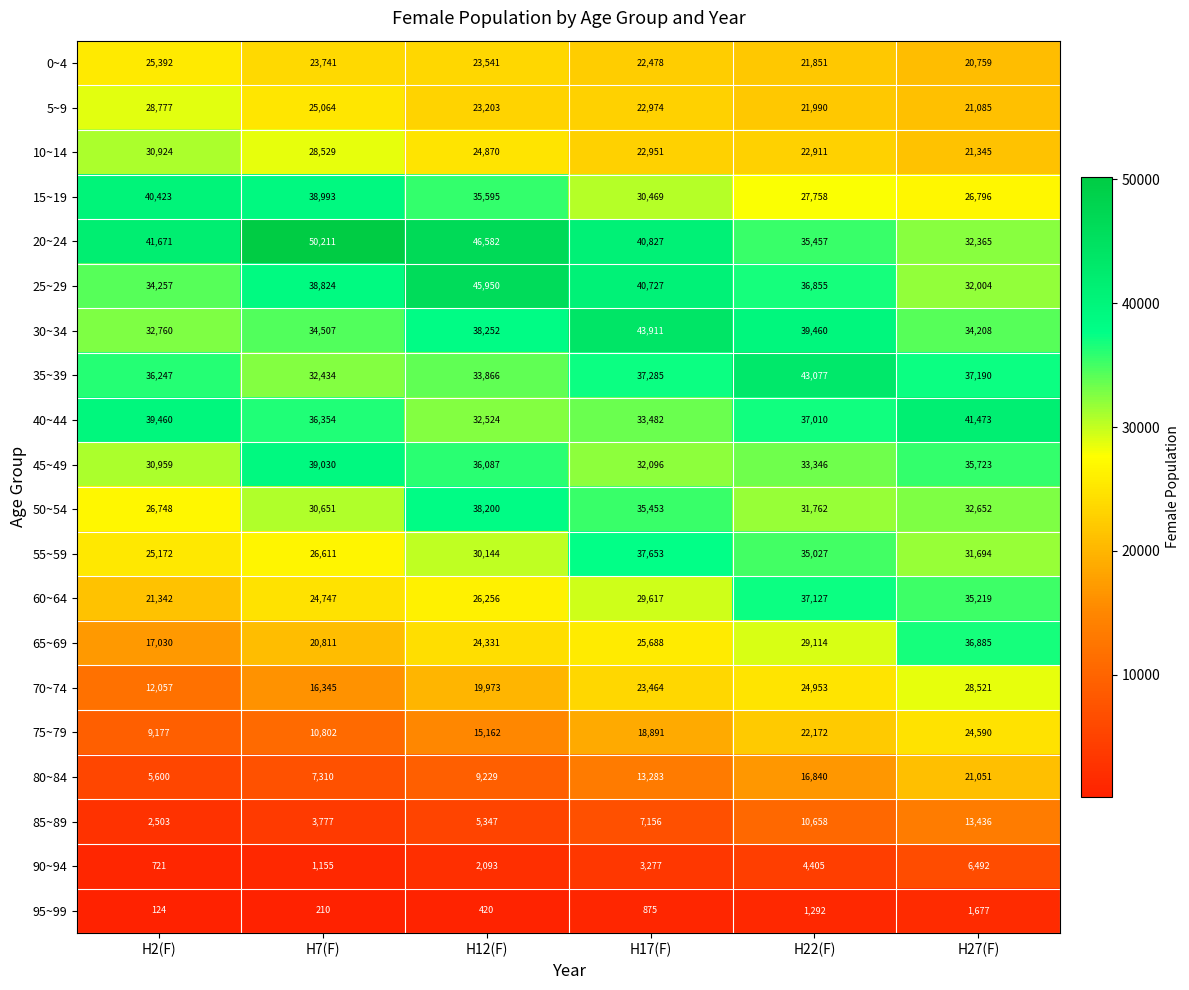

Which series has the largest range (max minus min)?

65~69